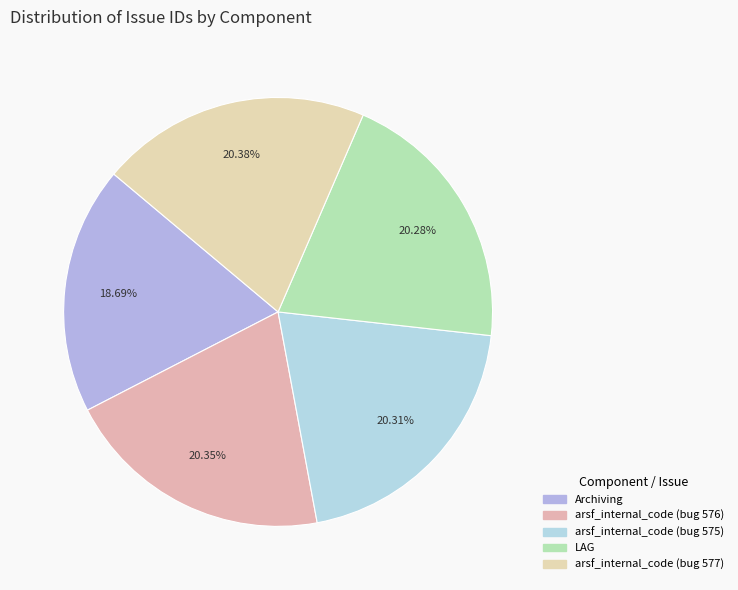

To the nearest percent, what is the difference between the largest and smallest slice percentages?

2%